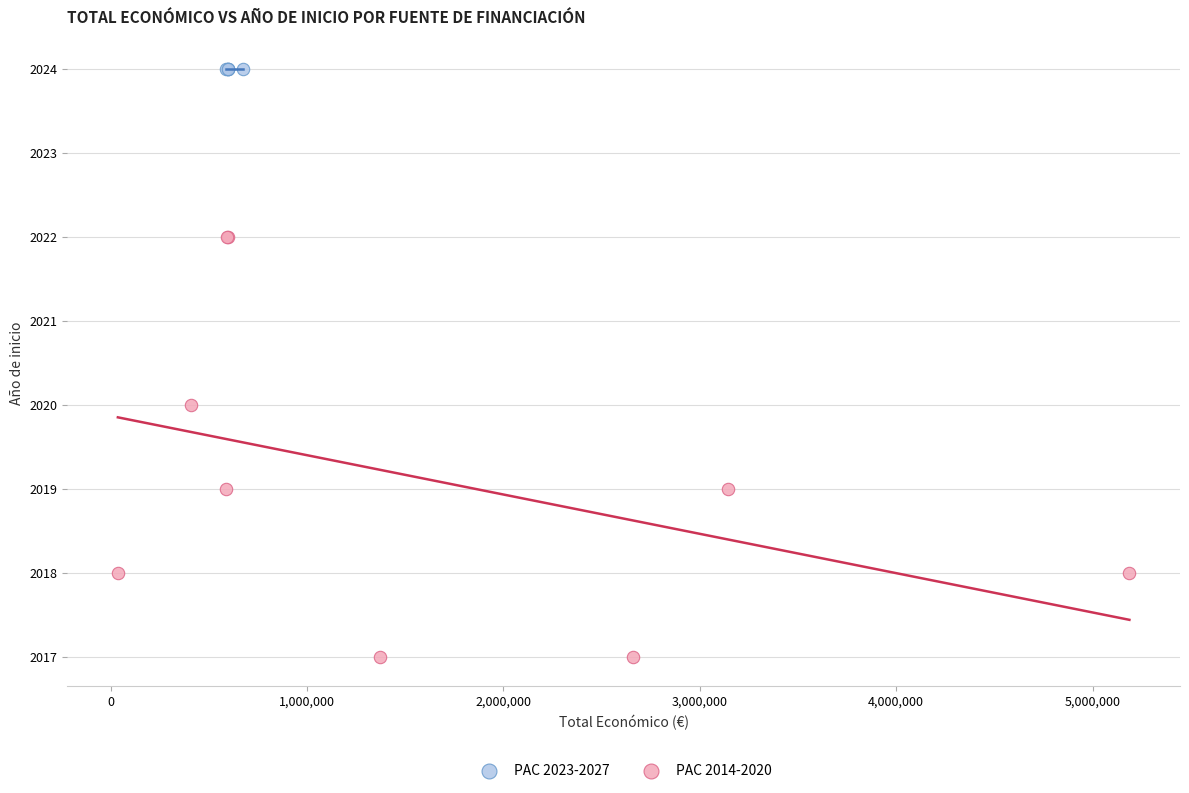

Which series contains the highest Y value?

PAC 2023-2027